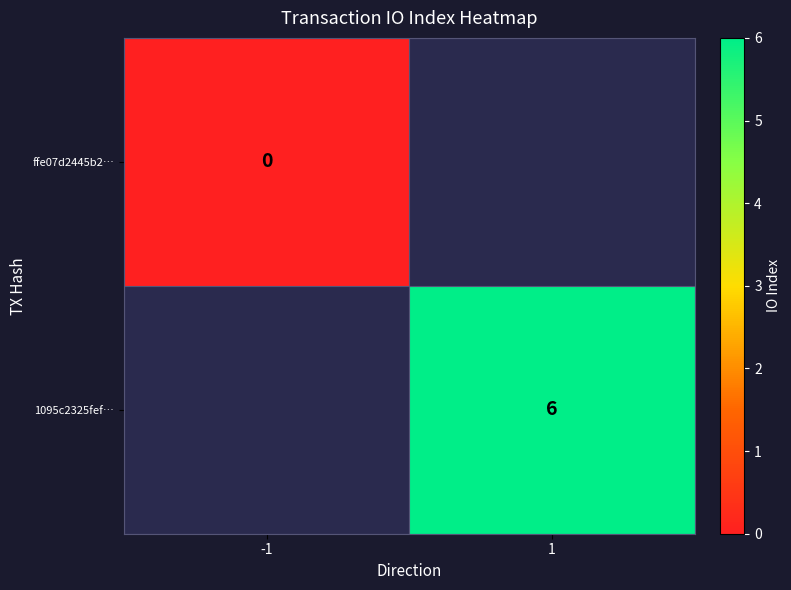

True or false: 1095c2325fef… has a value of 6 at 1.

True